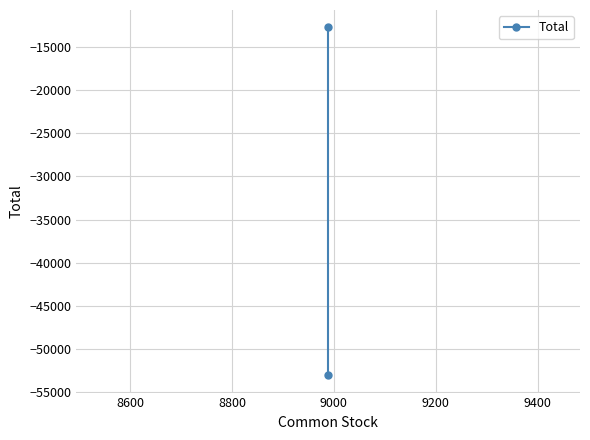

How many distinct data groups are displayed?

1